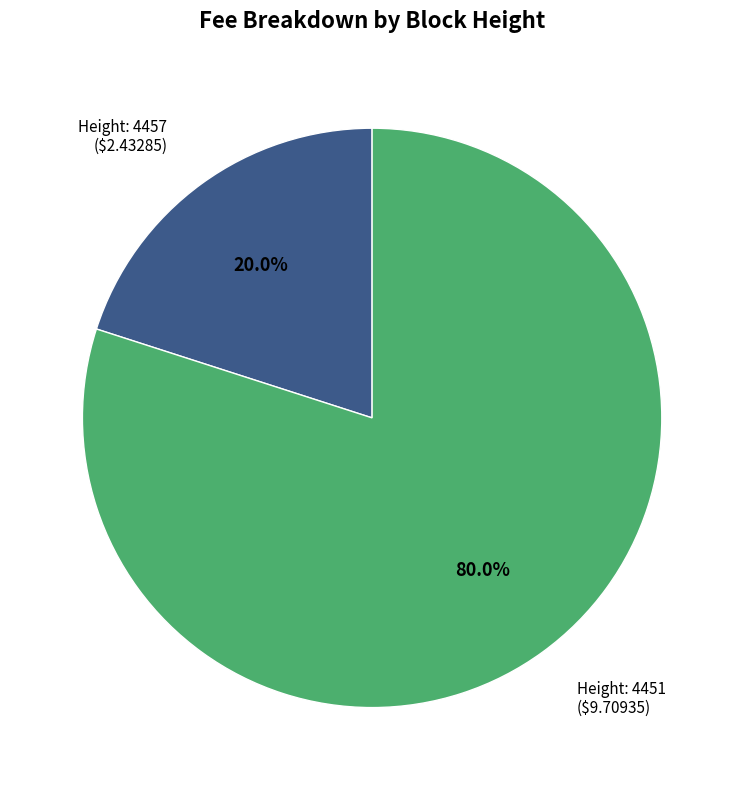

Is there any slice that represents more than half of the pie?

Yes